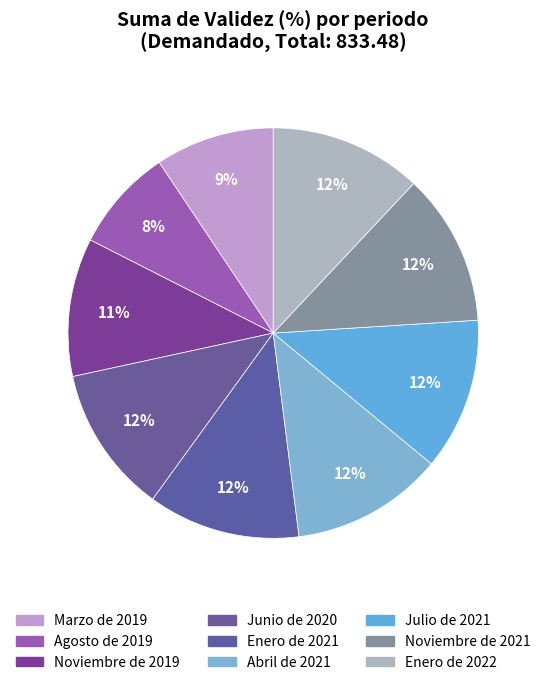

To the nearest percent, what percentage of the pie is Julio de 2021?

12%